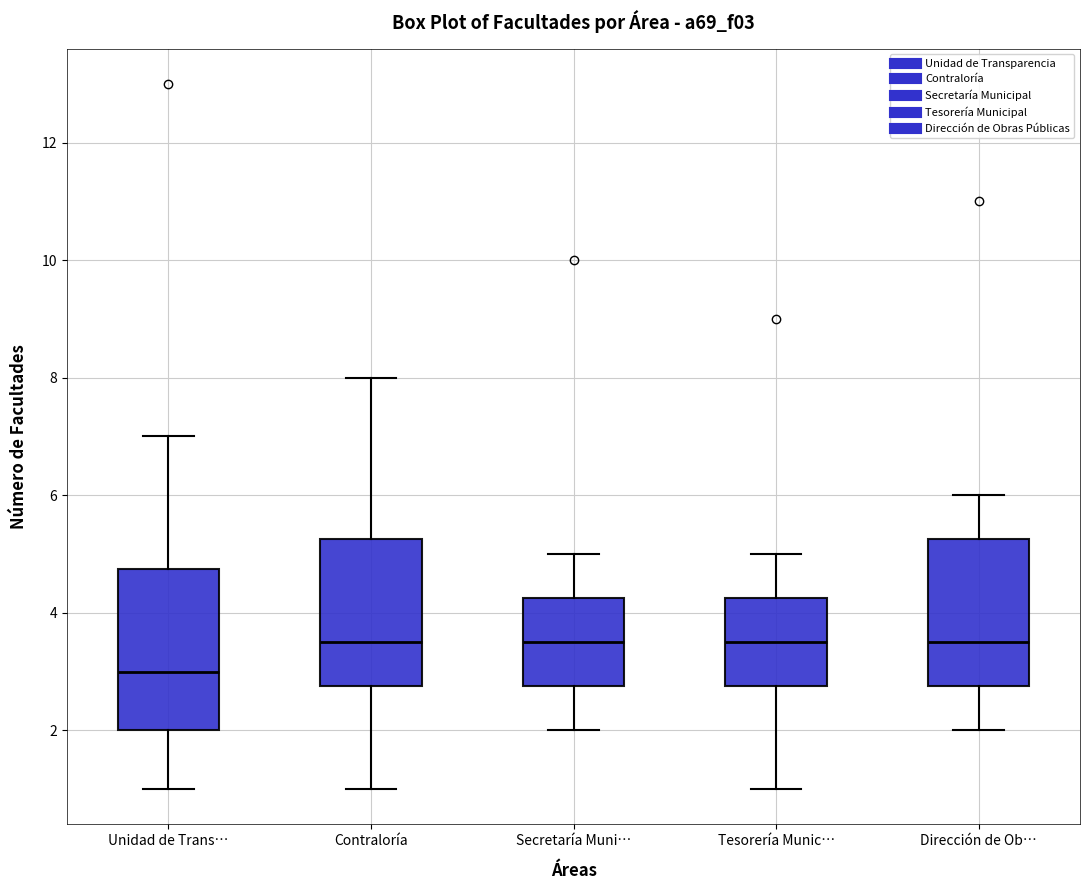

Reading left to right, read every box against the y-axis: the position of its median line, the range the box covers, and the ends of its whiskers. The values are not printed on the chart, so give them approximately, as read against the axis.

Unidad de Trans…: median 3.0, box 2.0 to 4.8, whiskers 1.0 to 7.0
Contraloría: median 3.6, box 2.8 to 5.2, whiskers 1.0 to 8.0
Secretaría Muni…: median 3.6, box 2.8 to 4.2, whiskers 2.0 to 5.0
Tesorería Munic…: median 3.6, box 2.8 to 4.2, whiskers 1.0 to 5.0
Dirección de Ob…: median 3.6, box 2.8 to 5.2, whiskers 2.0 to 6.0